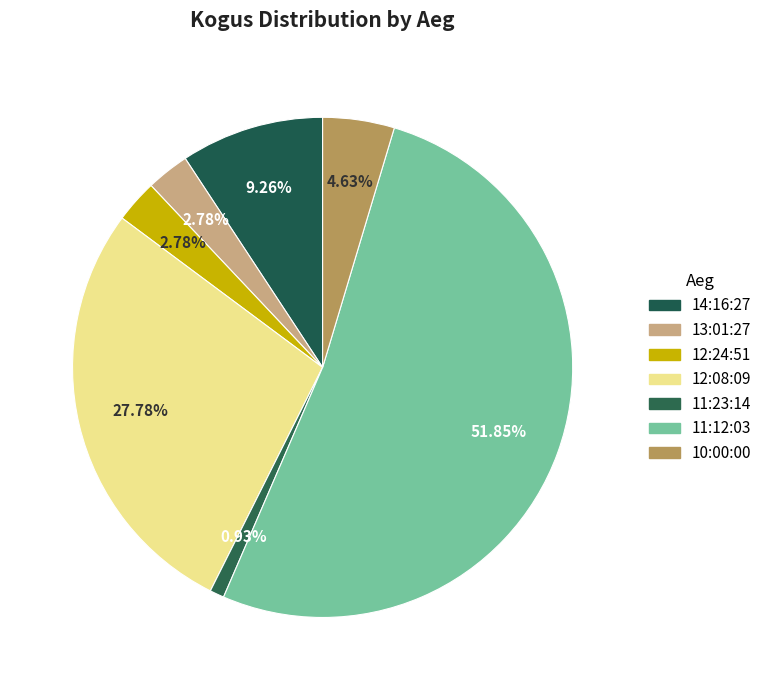

Do 12:08:09 and 10:00:00 together represent more than half of the pie?

No